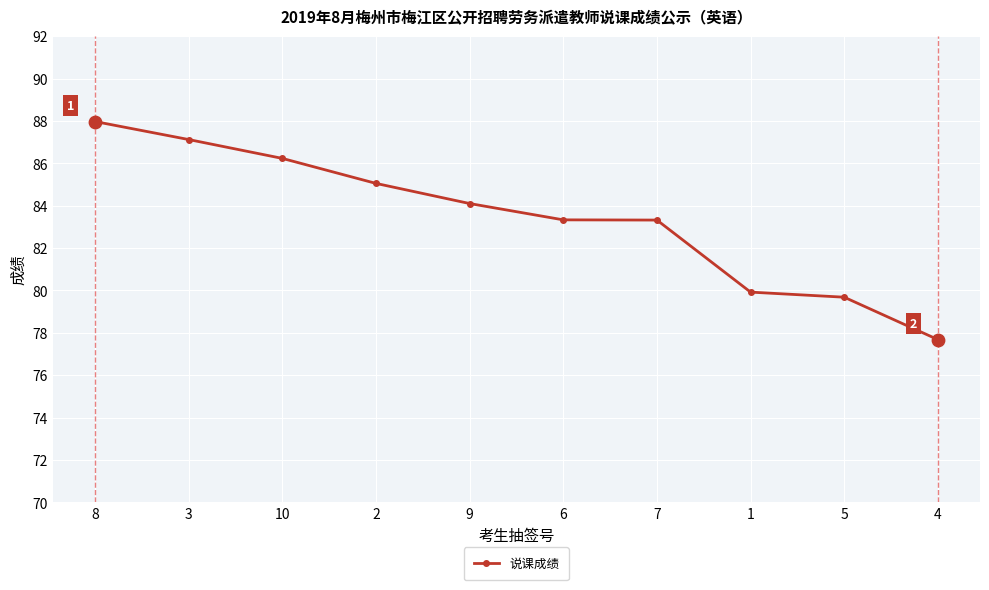

What is the ratio of the value at 9 to the value at 7?

1.0